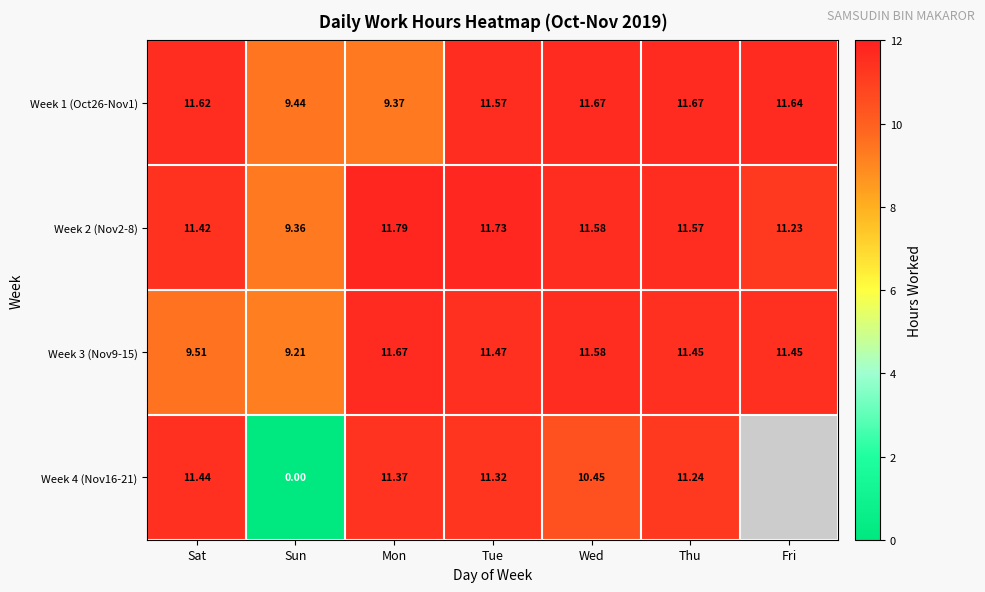

Which has a higher value, Wed or Mon?

Wed